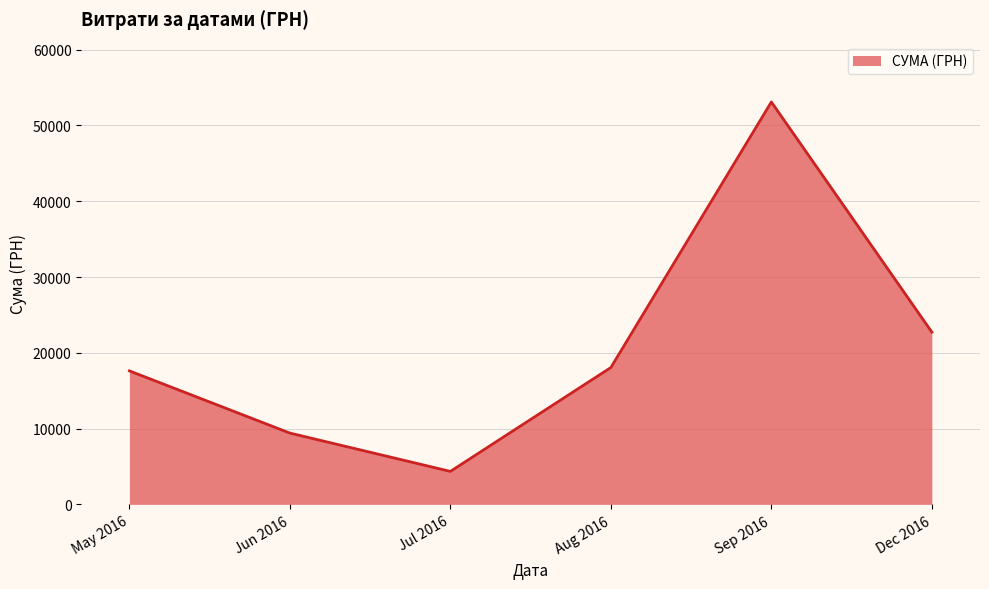

How many lines are shown in the chart?

1